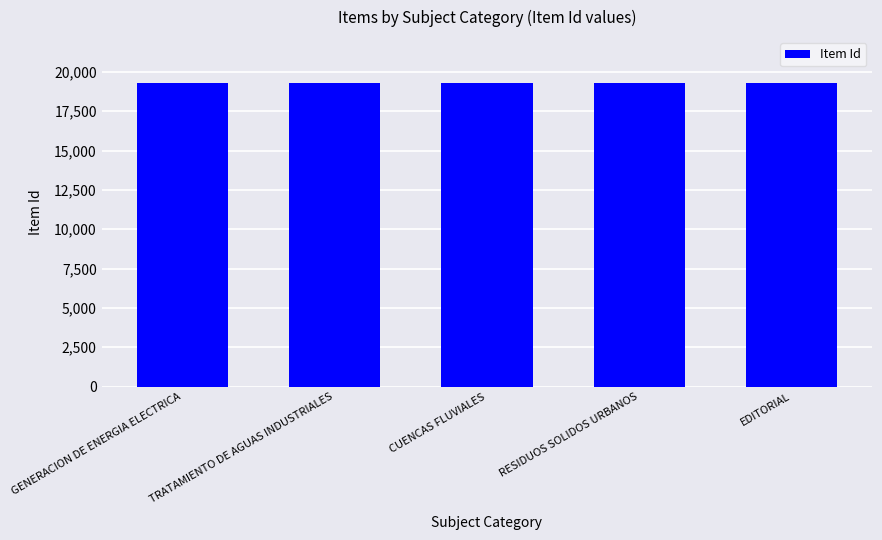

What is the sum of all values?

96567